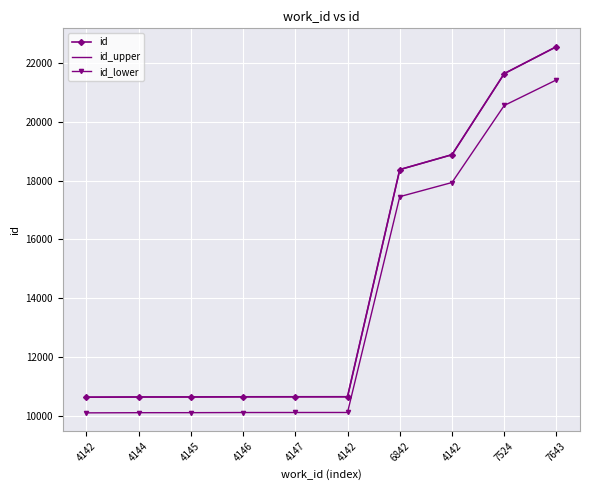

List the labels in order of id value, largest first.

7643, 7524, 4142, 6842, 4142, 4147, 4146, 4145, 4144, 4142